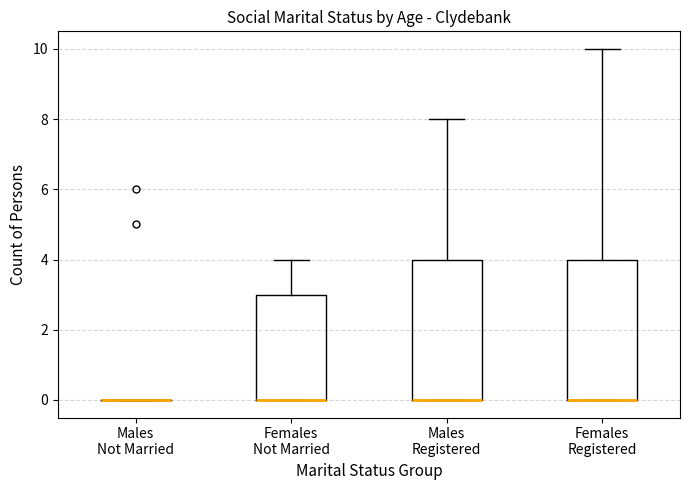

Where is the upper edge of the box for Males Registered on the y-axis? The values are not printed on the chart, so give them approximately, as read against the axis.

4